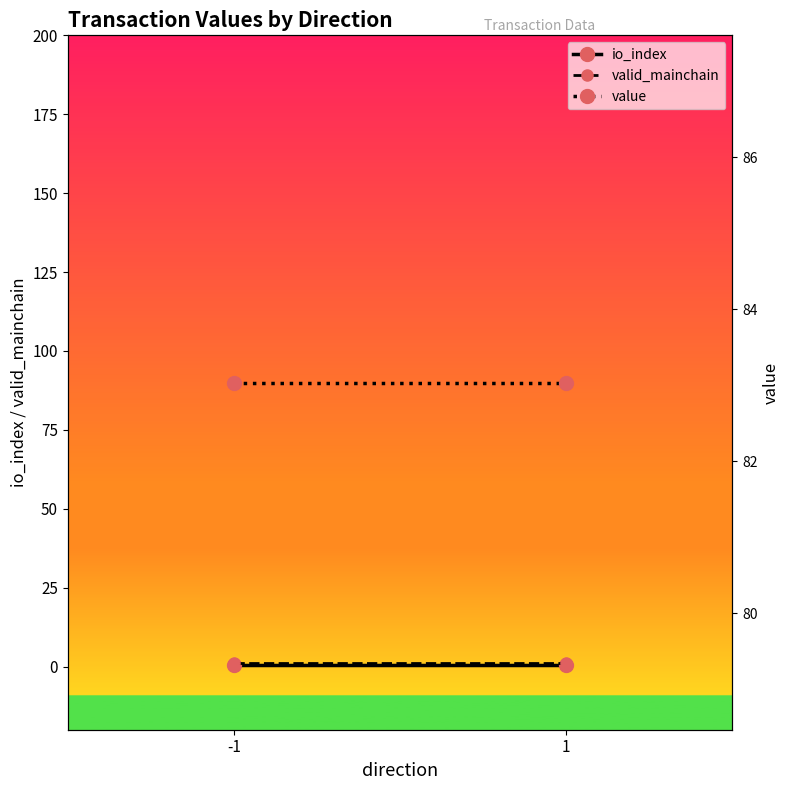

What are all the series names shown in the legend?

io_index, valid_mainchain, value